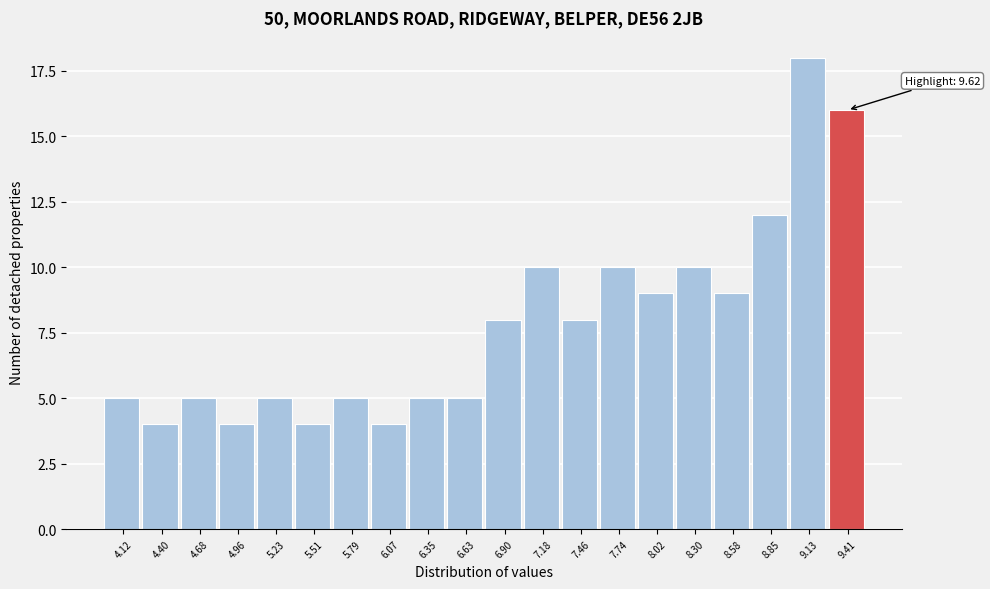

Reading left to right, transcribe all the data shown in this chart.

5	4	5	4	5	4	5	4	5	5	8	10	8	10	9	10	9	12	18	16